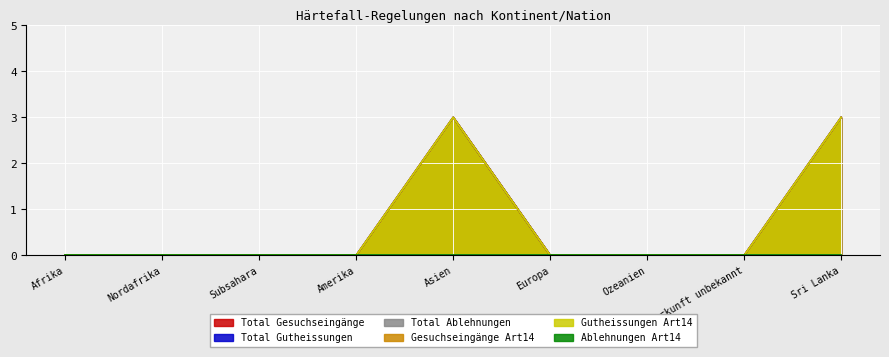

What is the label of the 9th point from the right?

Afrika